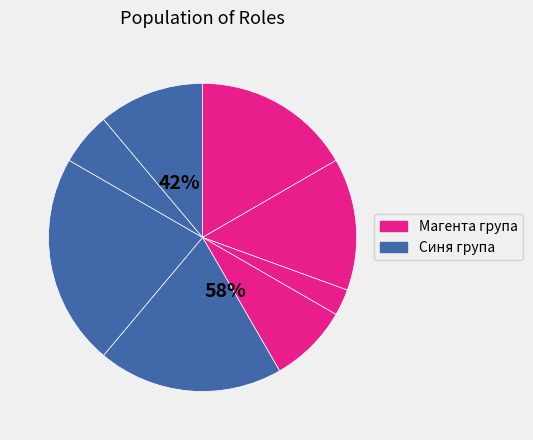

How many slices are in this pie chart?

8